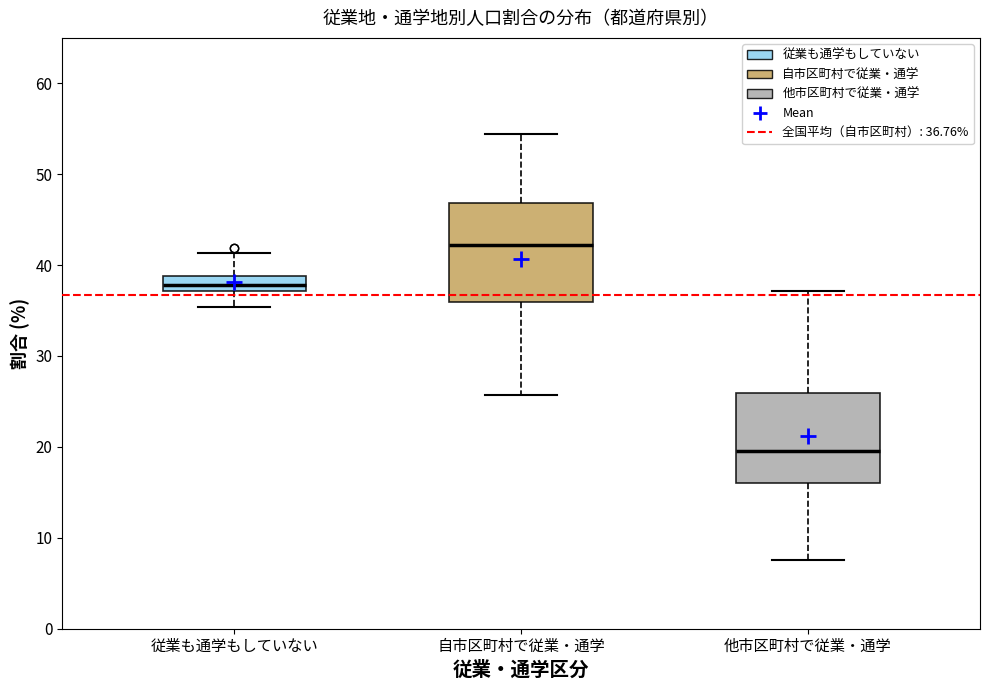

Reading left to right, transcribe this box plot: for each box, give where its median line is, the range the box spans, and where its two whiskers end, as read against the y-axis. The values are not printed on the chart, so give them approximately, as read against the axis.

従業も通学もしていない: median 38, box 37 to 39, whiskers 35 to 41
自市区町村で従業・通学: median 42, box 36 to 47, whiskers 26 to 54
他市区町村で従業・通学: median 20, box 16 to 26, whiskers 8 to 37